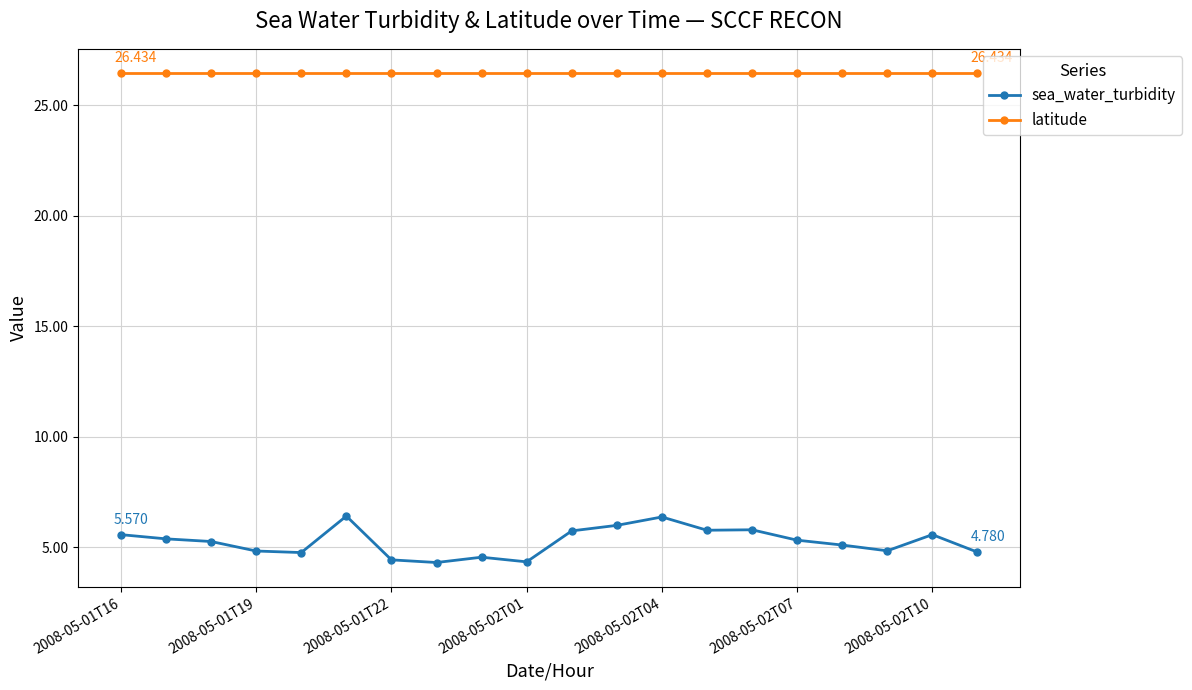

Rank the series by their average value, from lowest to highest.

sea_water_turbidity, latitude